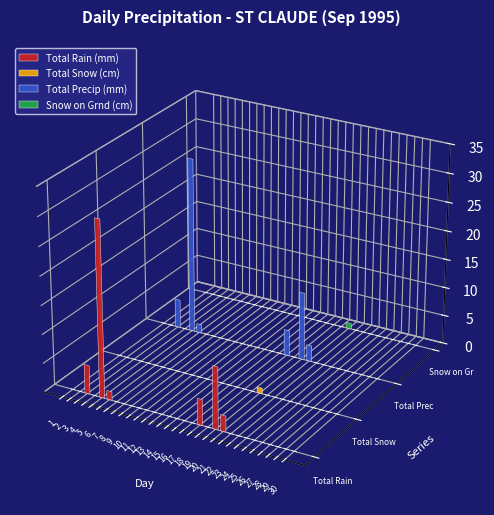

The value of Total Rain (mm) at 19 is 0.0. True or false?

True